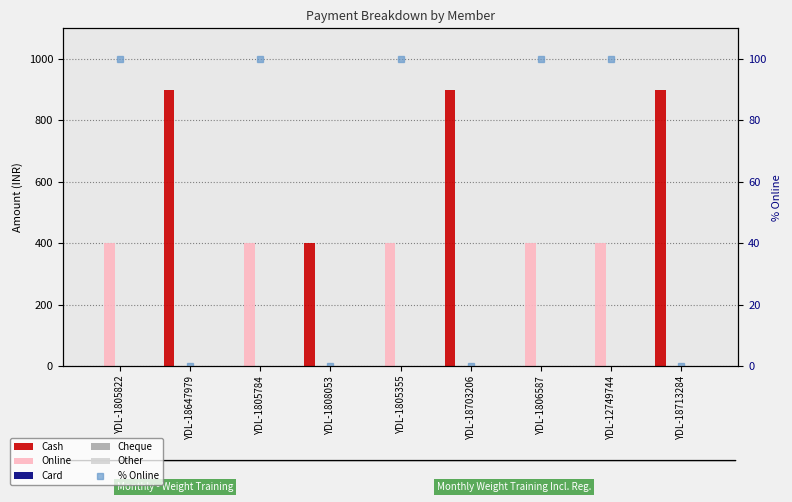

What is the difference between the second highest and minimum values in the Cash series?

900